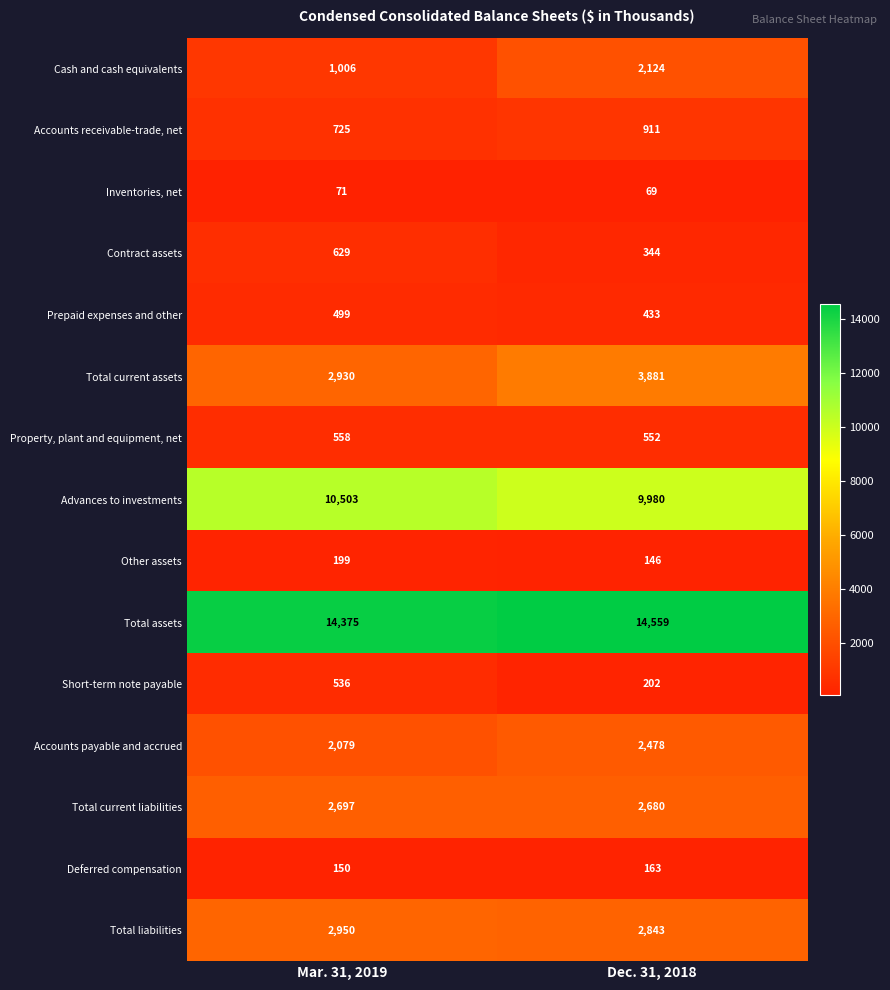

At which category is the sum across all series the highest?

Dec. 31, 2018